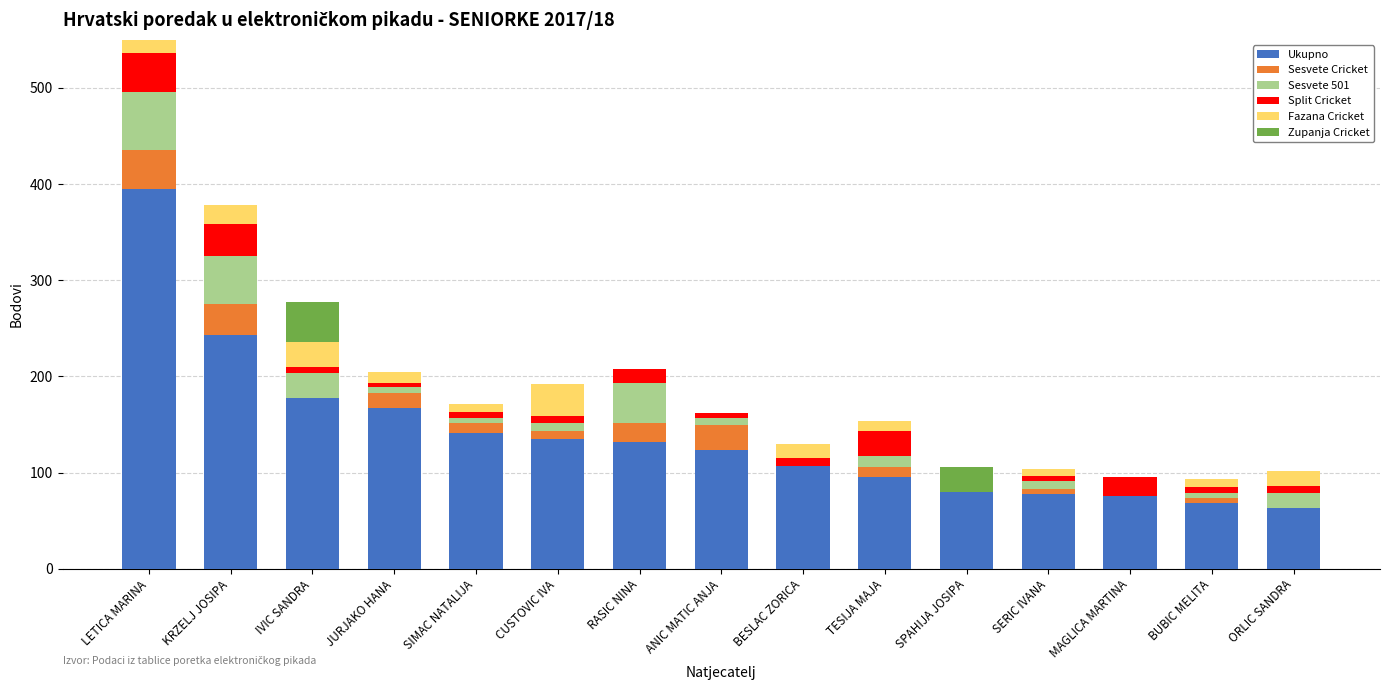

What is the difference between the second highest and minimum values in the Zupanja Cricket series?

33.0